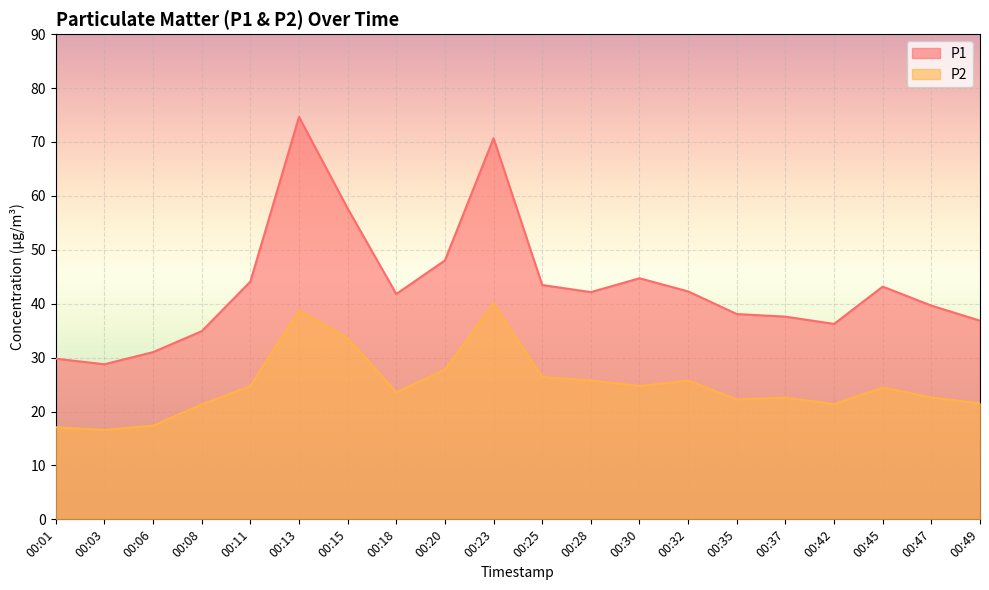

Which series changed the most between 00:37 and 00:42?

P1